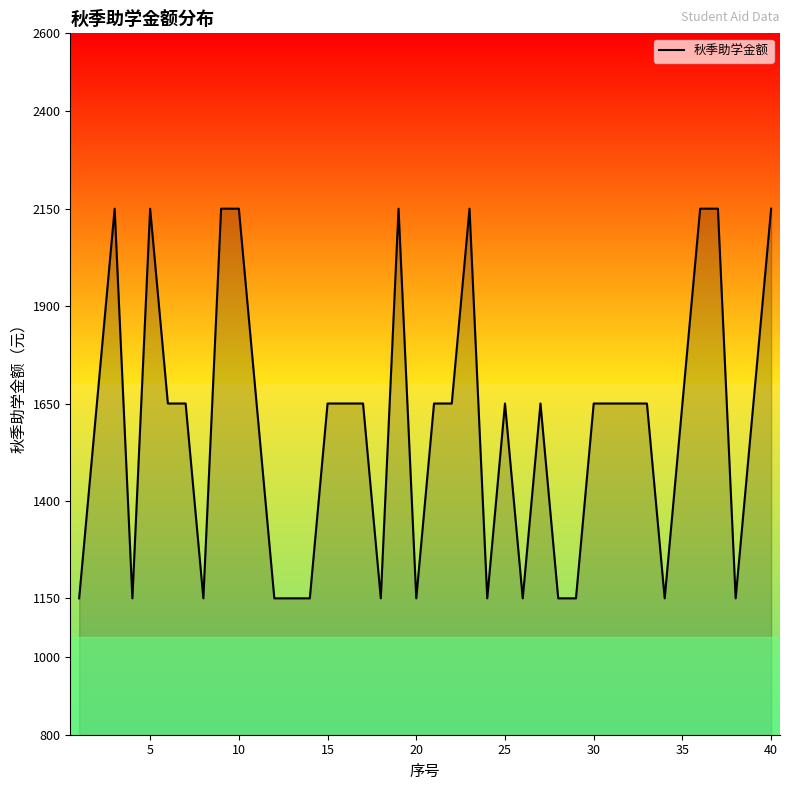

How many categories are shown in the chart?

40